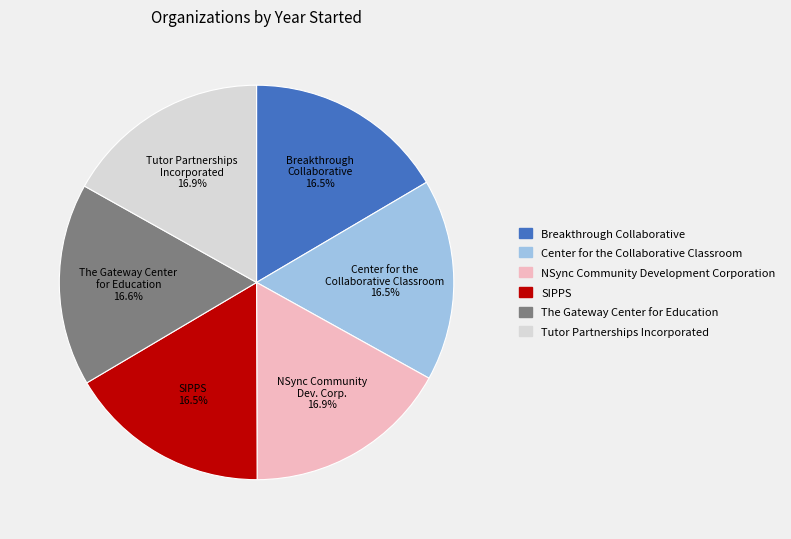

Approximately how many times larger is the value at Center for the Collaborative Classroom compared to NSync Community Dev. Corp.?

1.0